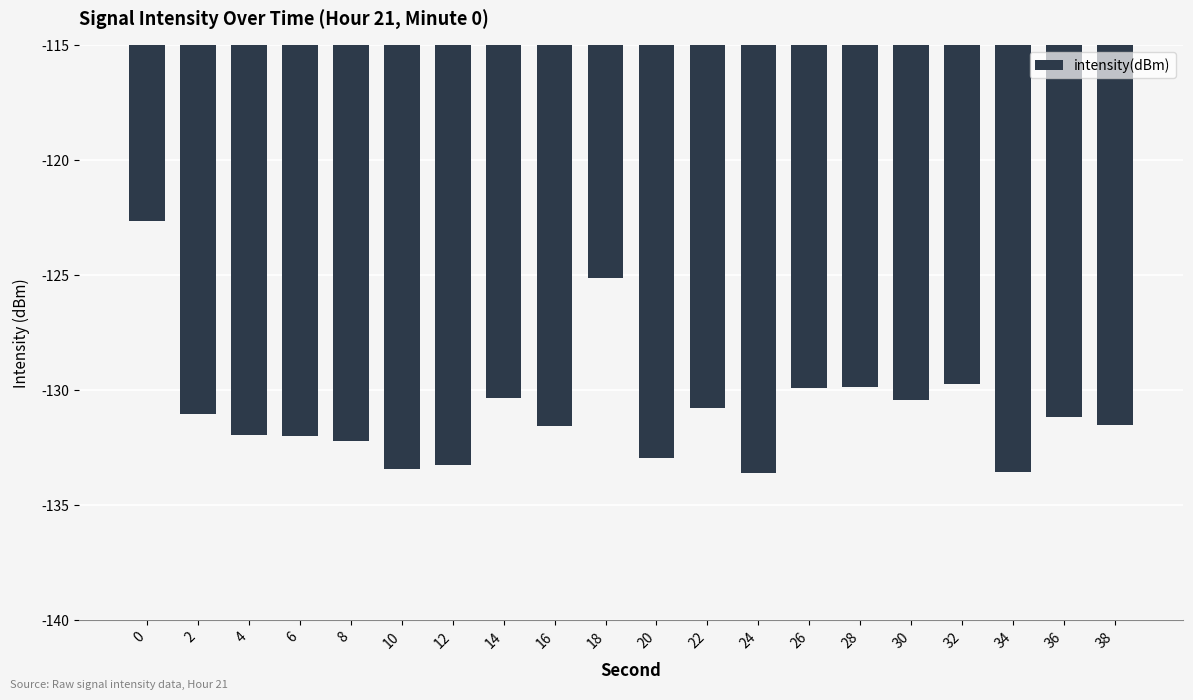

True or false: the data shows -68.2 at 34.

False